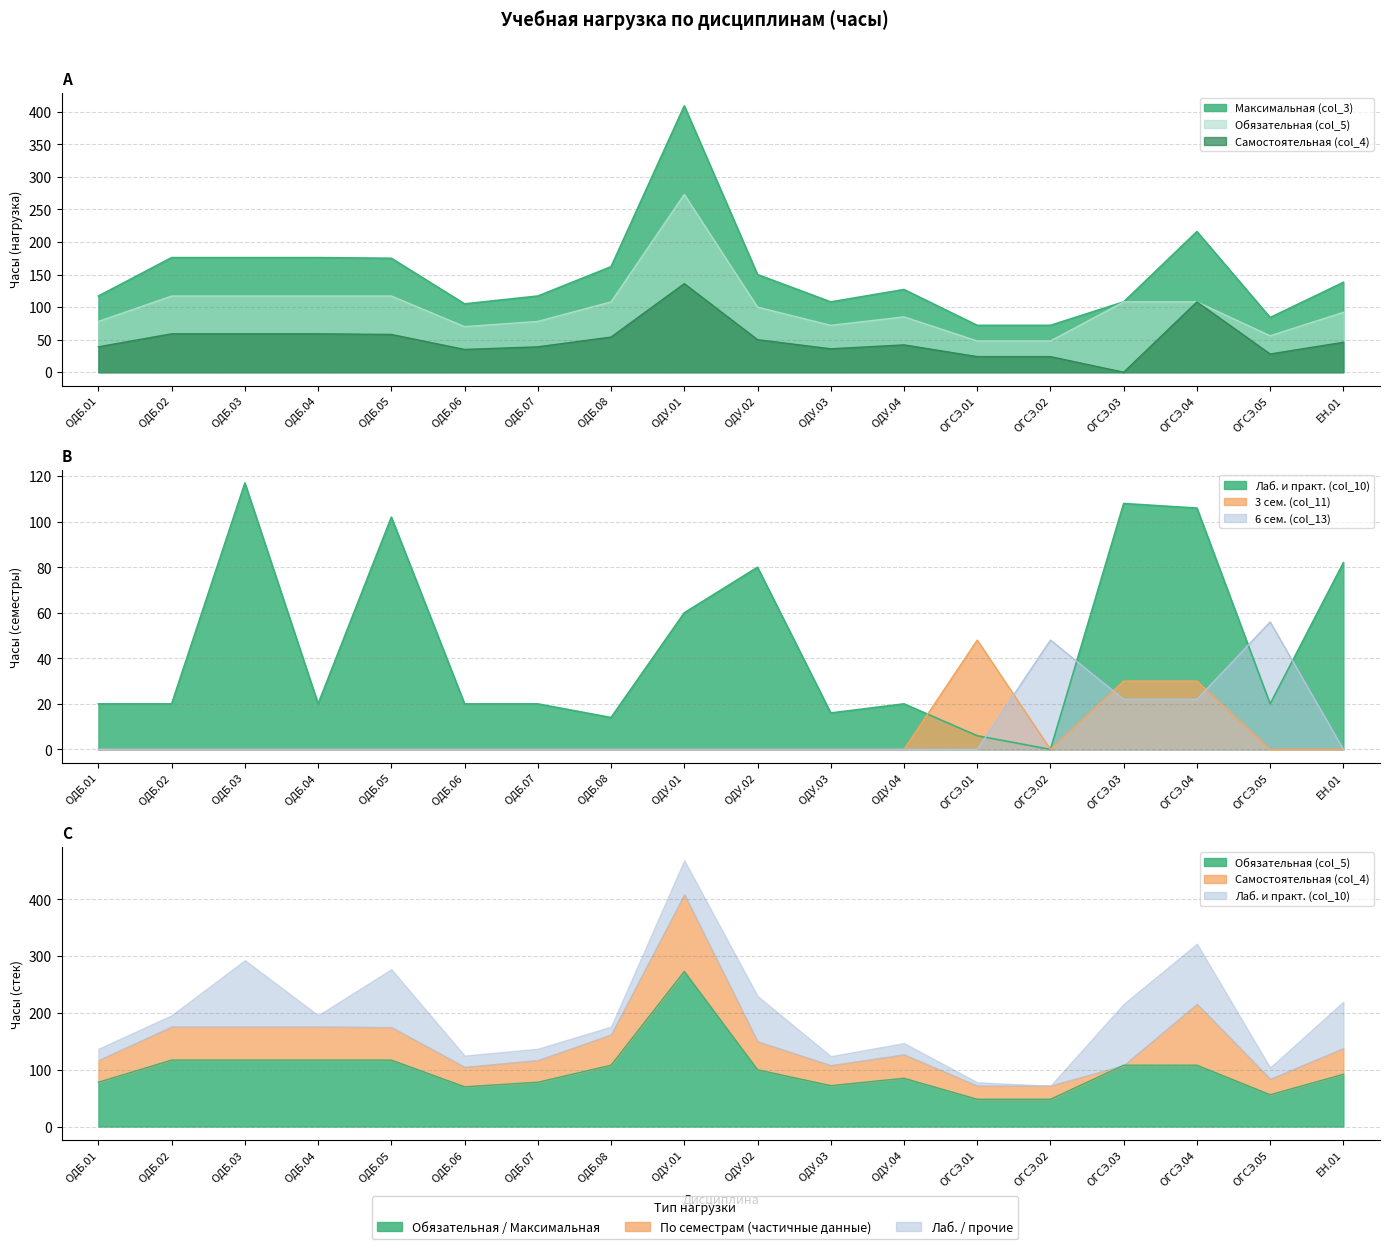

What is the spread (max minus min) of values at ОДБ.03?

176